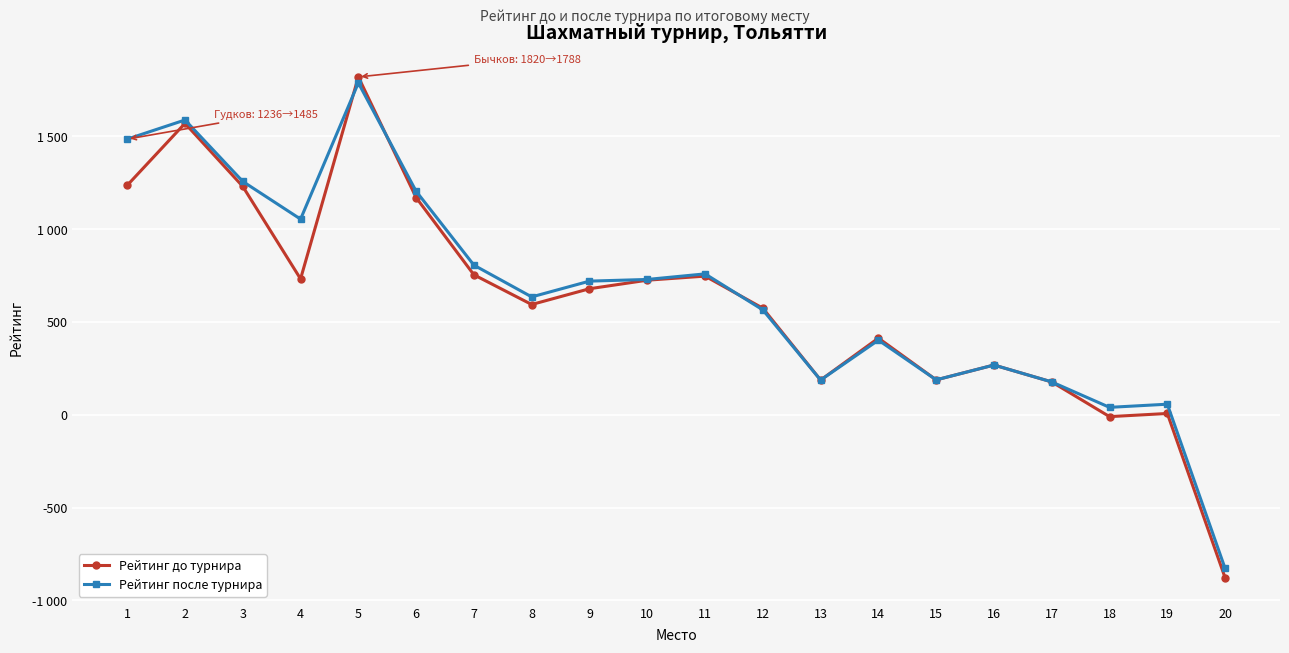

What is the difference between the maximum and second lowest values in the Рейтинг до турнира series?

1830